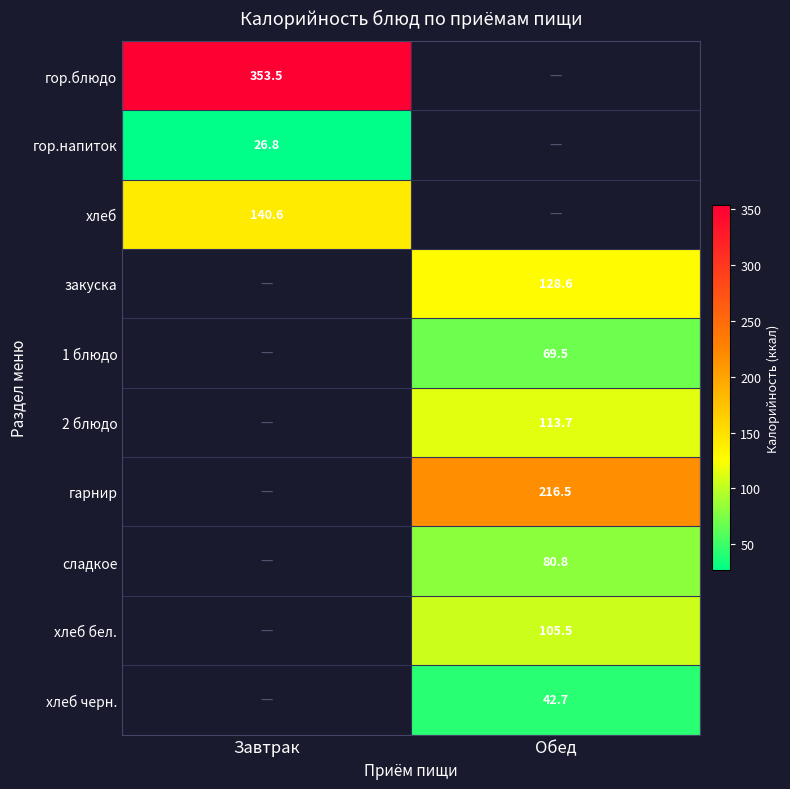

Rank the categories by хлеб черн. value from lowest to highest.

Завтрак, Обед